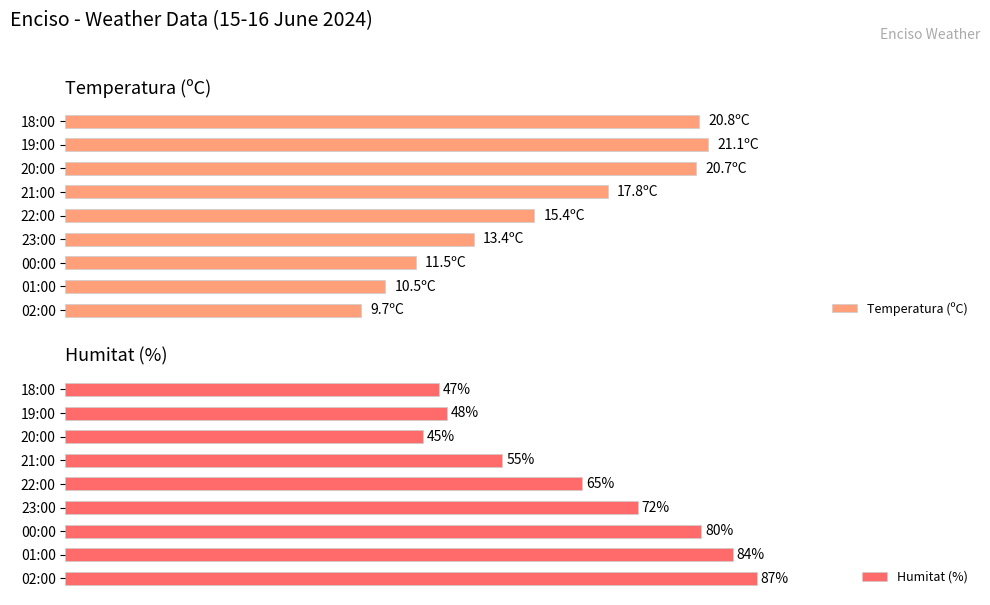

What is the value of the Humitat (%) bar at the 2nd from the left?

84.0